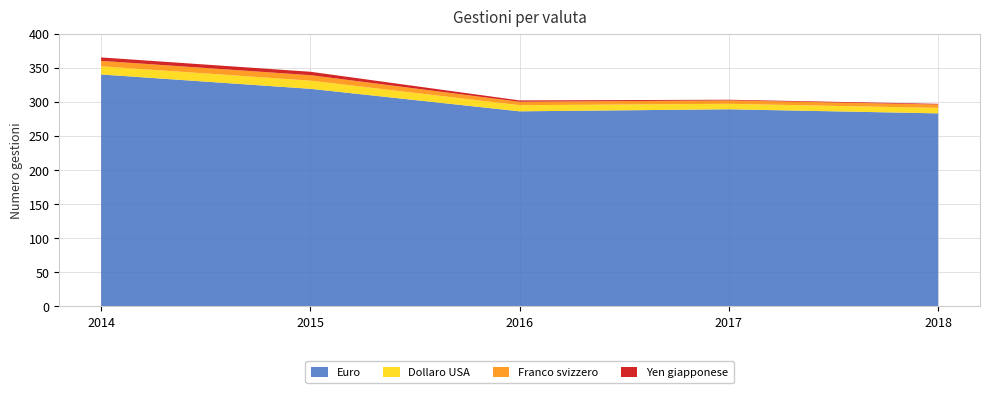

Reading left to right, list all the values displayed in this chart.

Euro: 2014=340	2015=319	2016=286	2017=289	2018=283
Dollaro USA: 2014=12	2015=12	2016=9	2017=8	2018=8
Franco svizzero: 2014=8	2015=8	2016=5	2017=5	2018=5
Yen giapponese: 2014=5	2015=5	2016=2	2017=1	2018=1